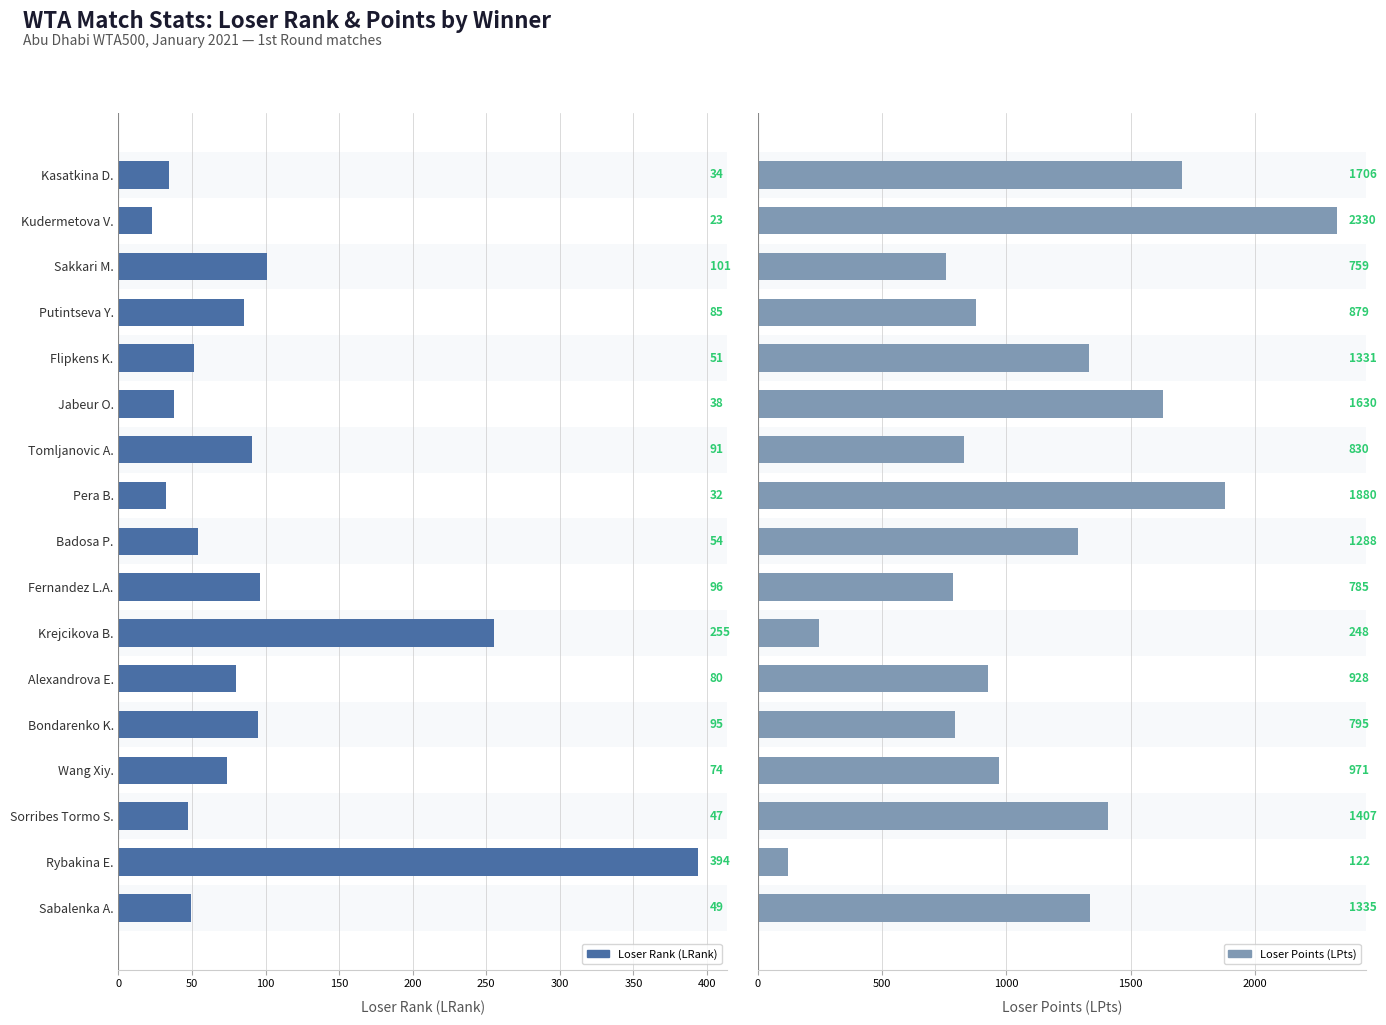

Where is Loser Rank (LRank) nearest to the value 208?

Krejcikova B.